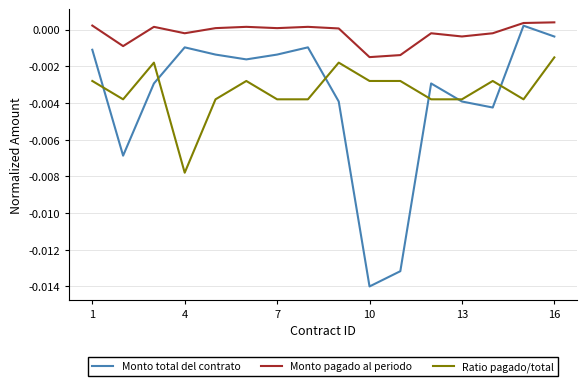

True or false: Ratio pagado/total and Monto pagado al periodo cross at least once.

False